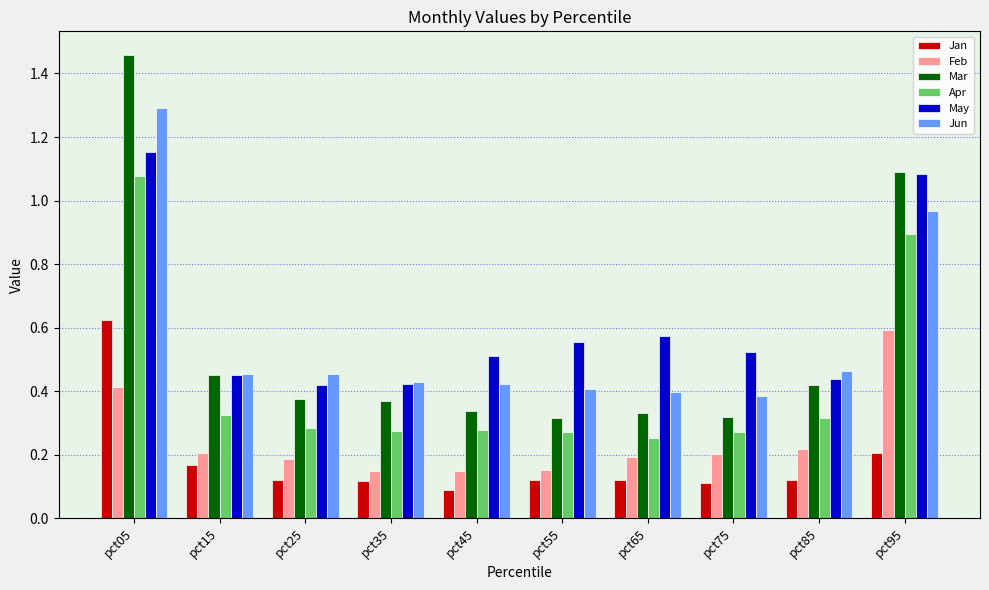

Where is Jan nearest to the value 0?

pct45